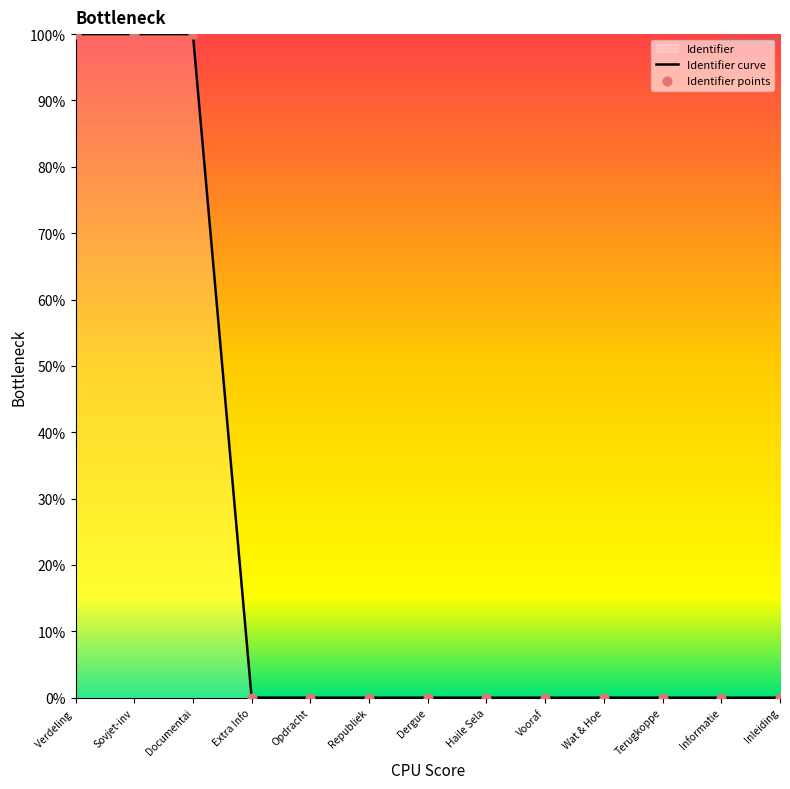

At how many categories does at least one series exceed 80?

3